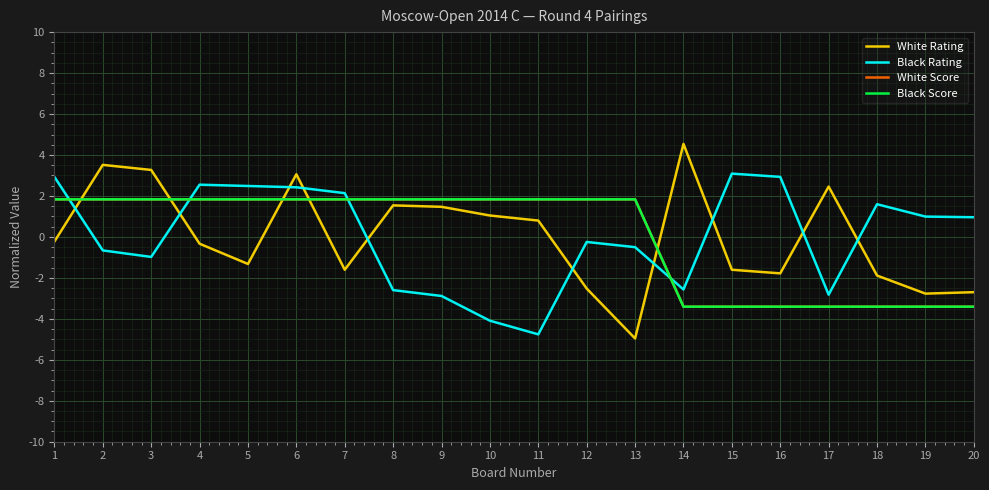

What is the greatest value displayed?

4.5